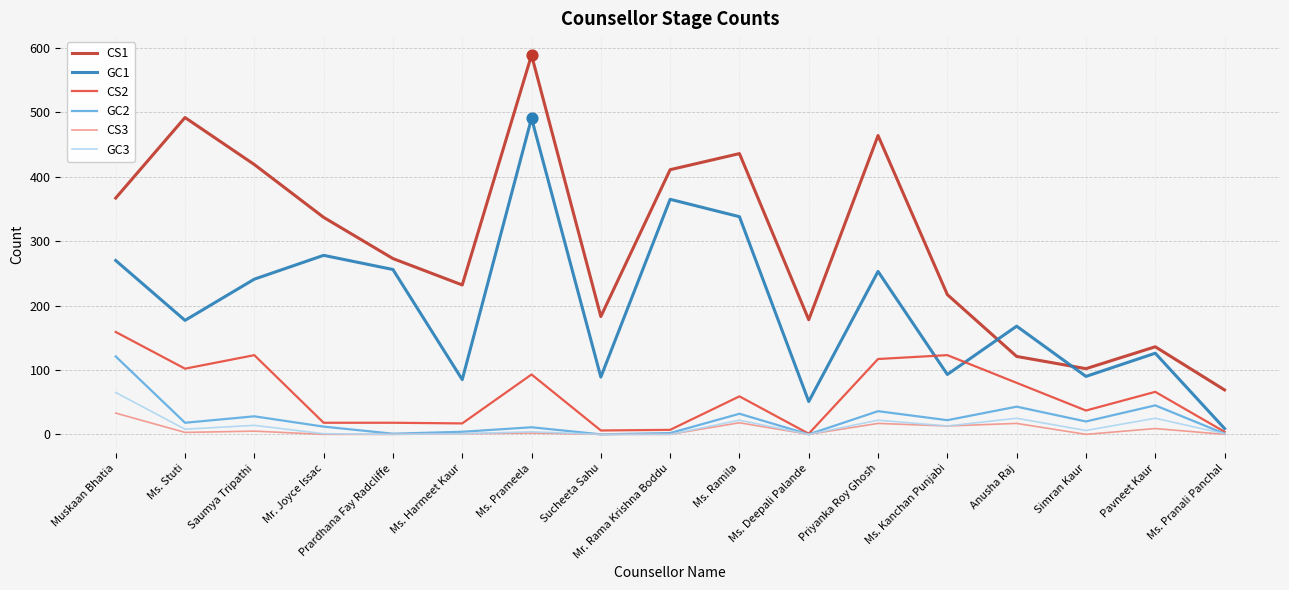

Which series has the widest spread of values?

CS1